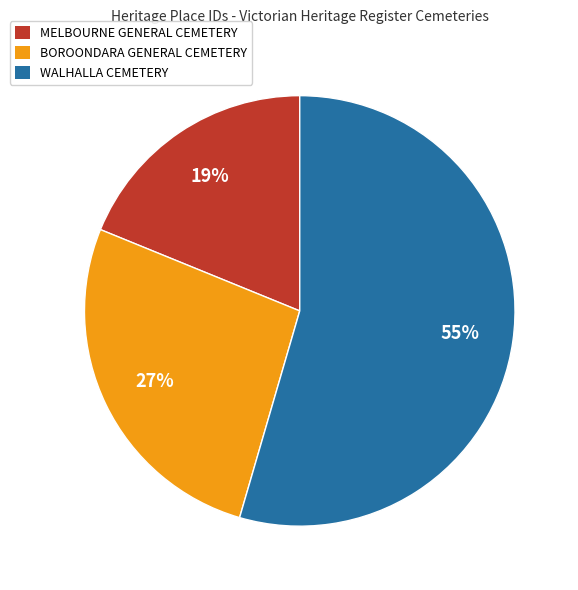

How many slices are in this pie chart?

3